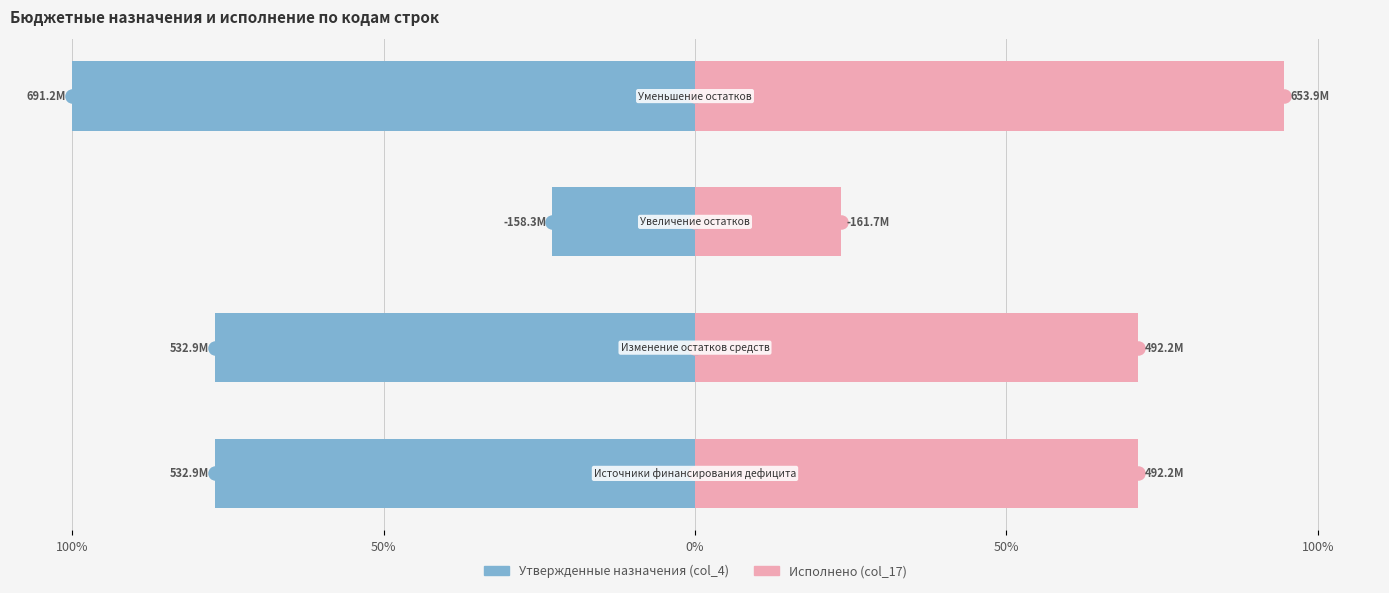

The Исполнено (col_17) series shows 71.2 at 100%. True or false?

True